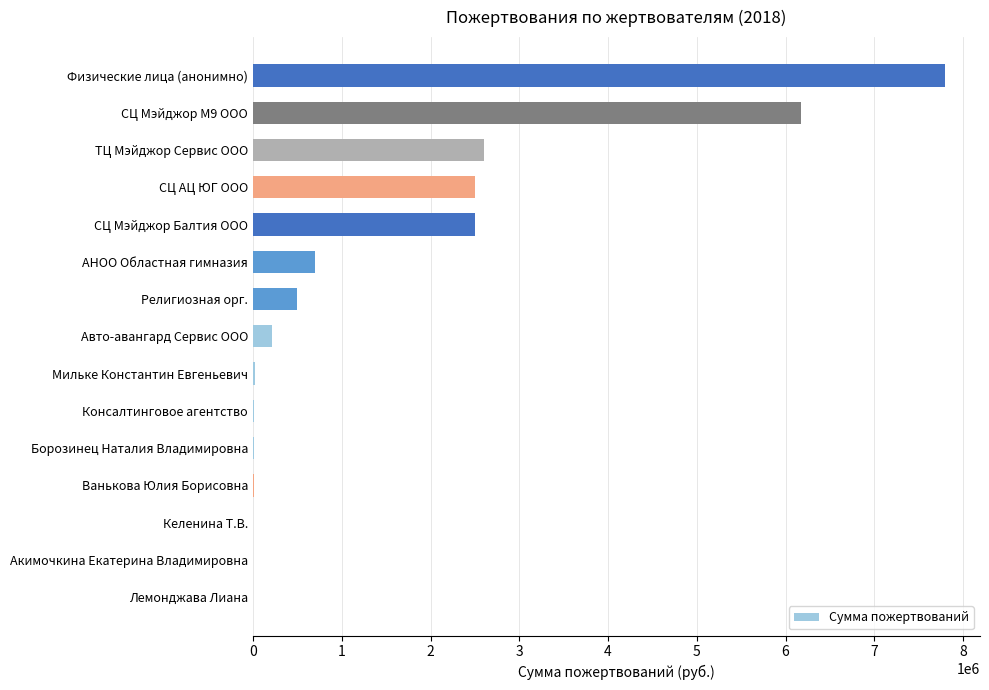

Count the number of data series in this chart.

1